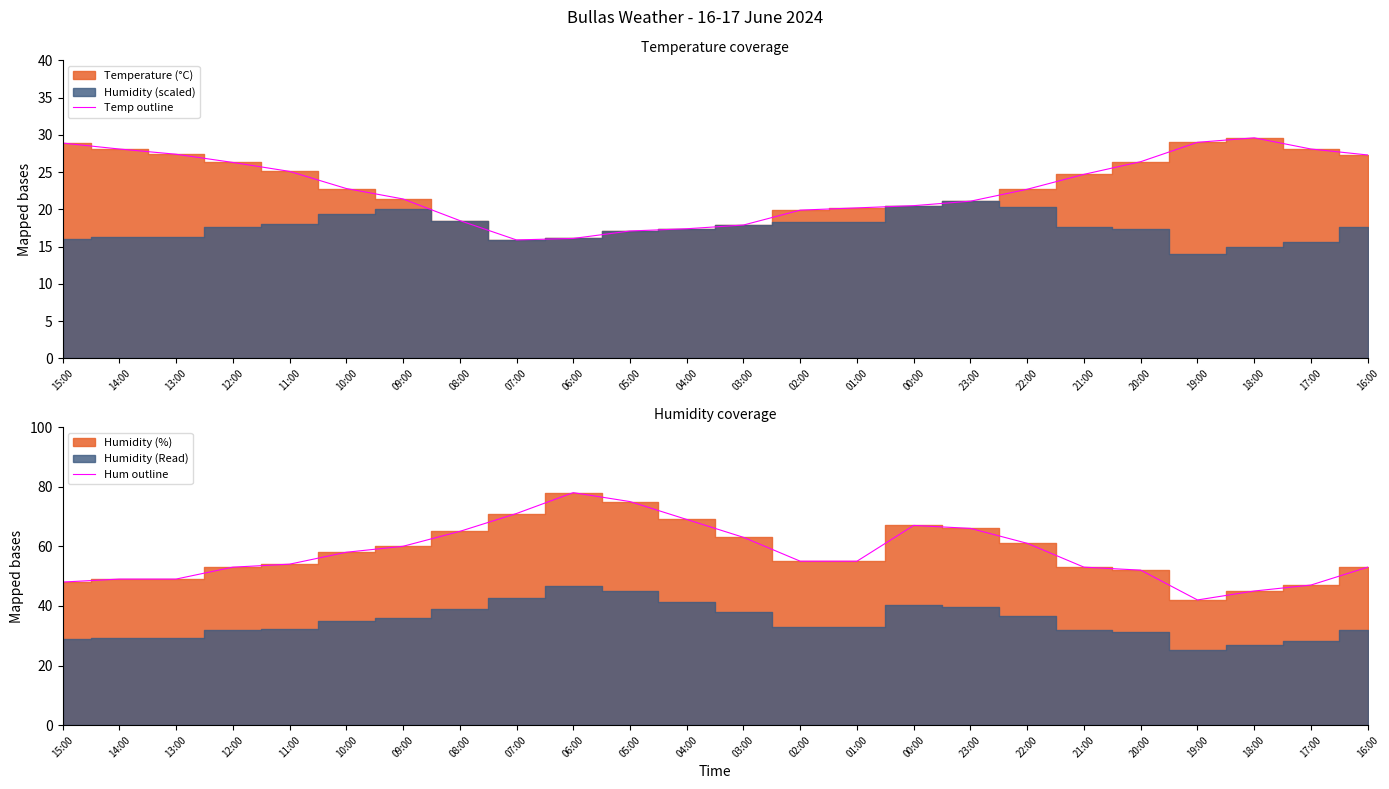

How many distinct data groups are displayed?

2